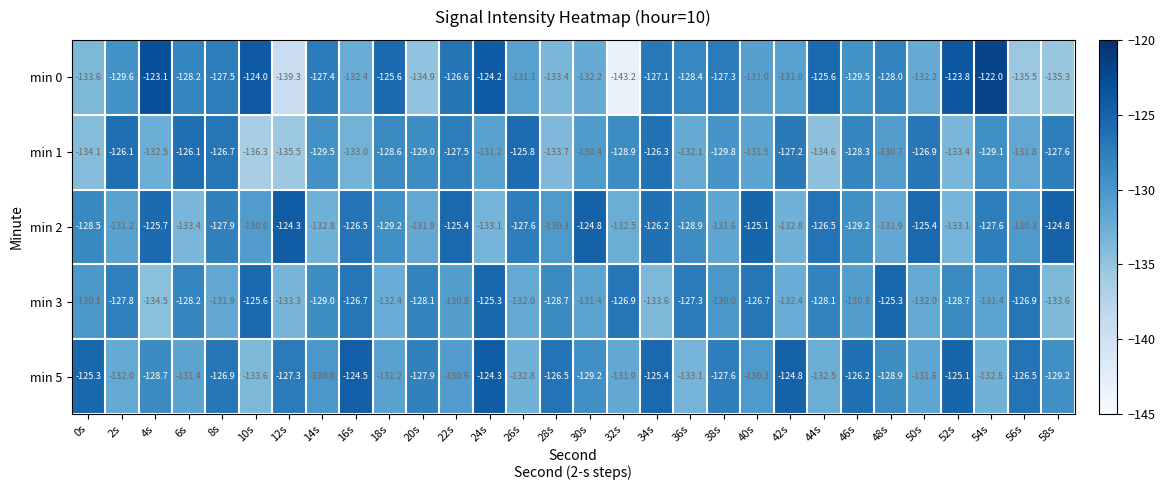

At which category is the sum across all series the highest?

24s